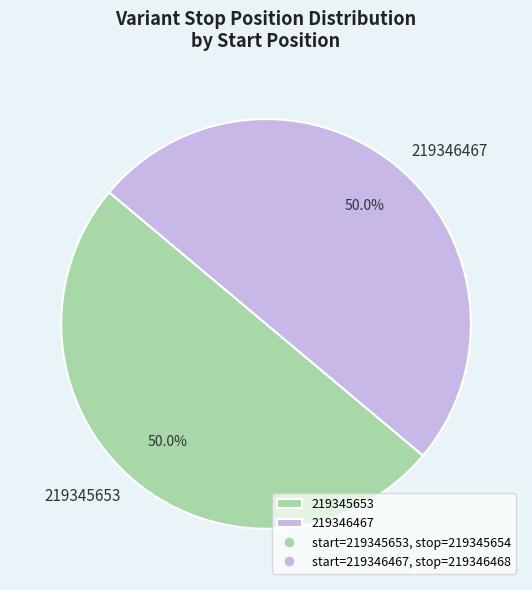

To the nearest percent, what is the average slice percentage?

50%